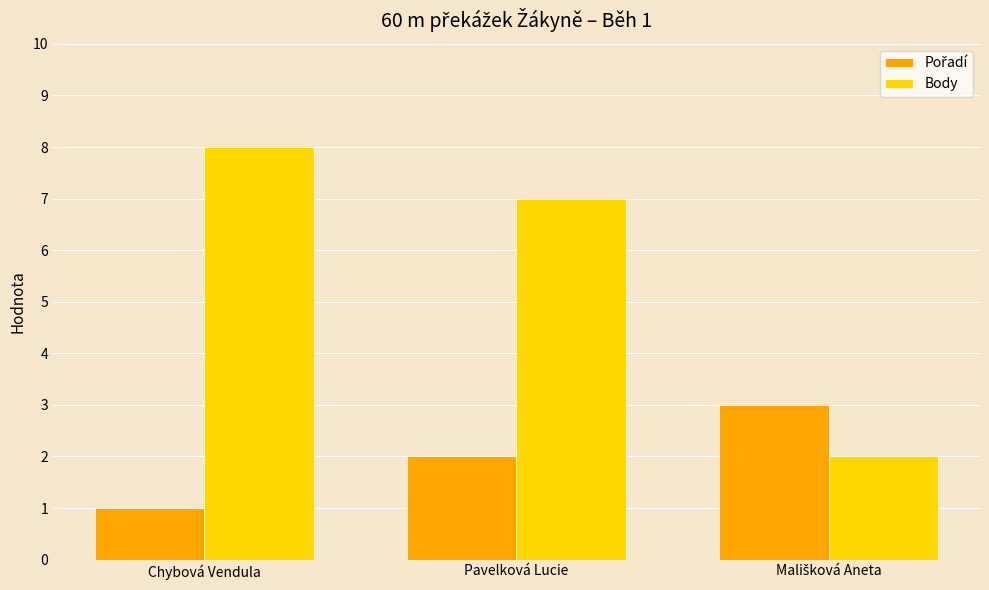

The value of Body at Pavelková Lucie is 7. True or false?

True